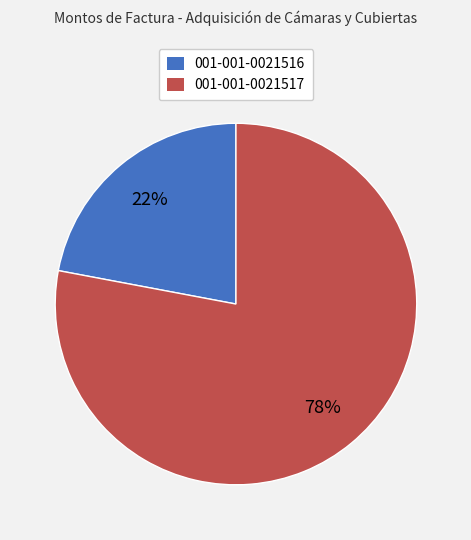

Between 001-001-0021517 and 001-001-0021516, which is larger?

001-001-0021517